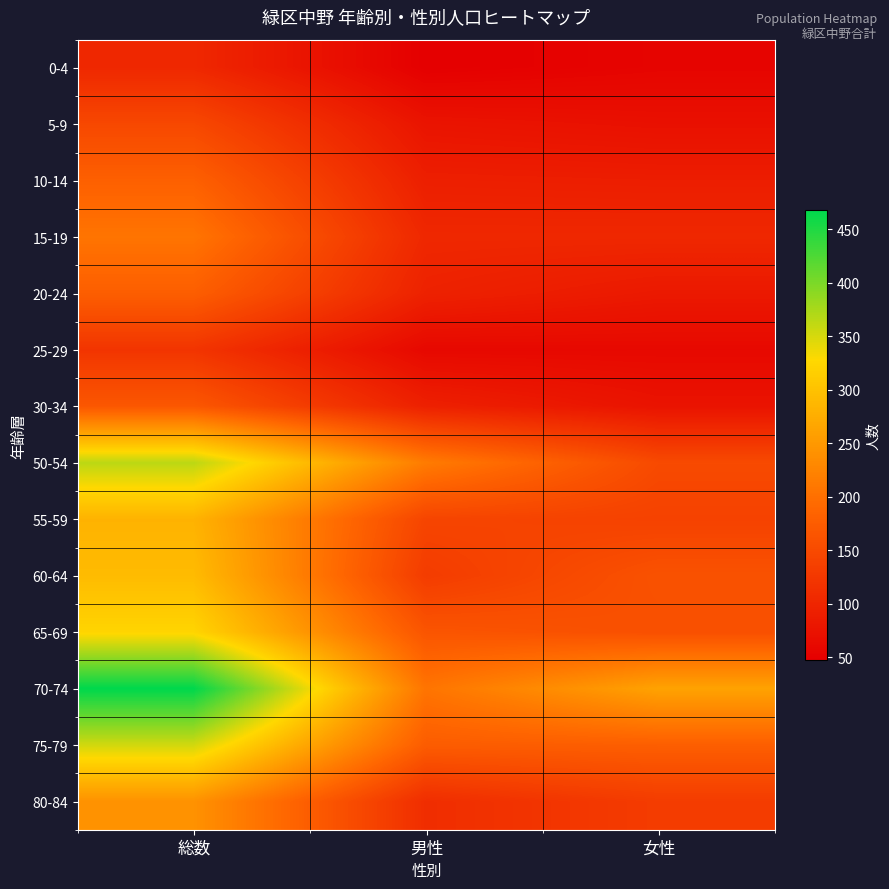

Reading right to left, list all the values displayed in this chart.

0-4: 女性=55	男性=48	総数=103
5-9: 女性=71	男性=76	総数=147
10-14: 女性=89	男性=91	総数=180
15-19: 女性=103	男性=103	総数=206
20-24: 女性=83	男性=95	総数=178
25-29: 女性=61	男性=60	総数=121
30-34: 女性=75	男性=93	総数=168
50-54: 女性=150	男性=215	総数=365
55-59: 女性=139	男性=143	総数=282
60-64: 女性=161	男性=131	総数=292
65-69: 女性=158	男性=165	総数=323
70-74: 女性=262	男性=206	総数=468
75-79: 女性=178	男性=175	総数=353
80-84: 女性=131	男性=111	総数=242